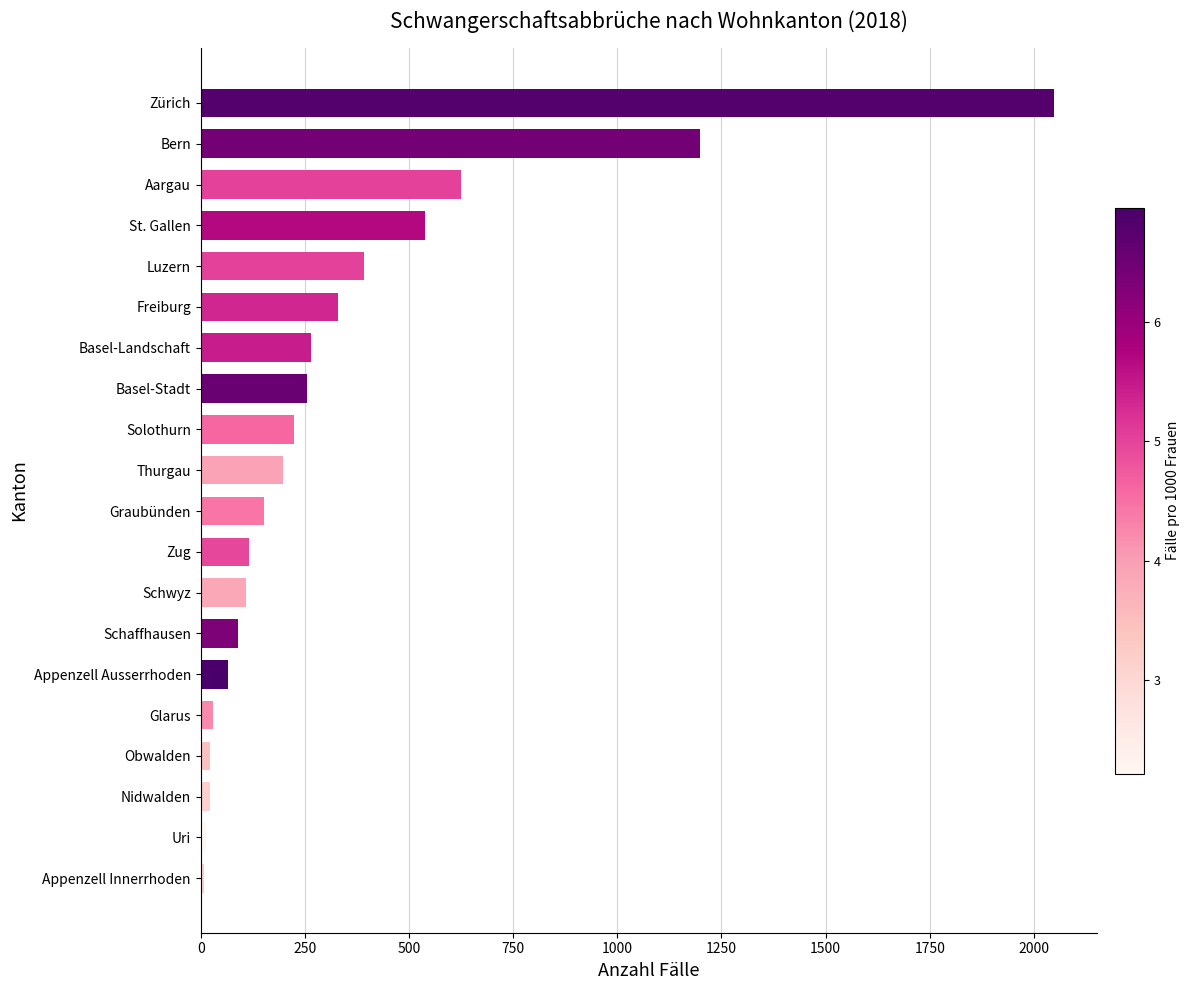

What is the difference between the maximum and second lowest values?

2034